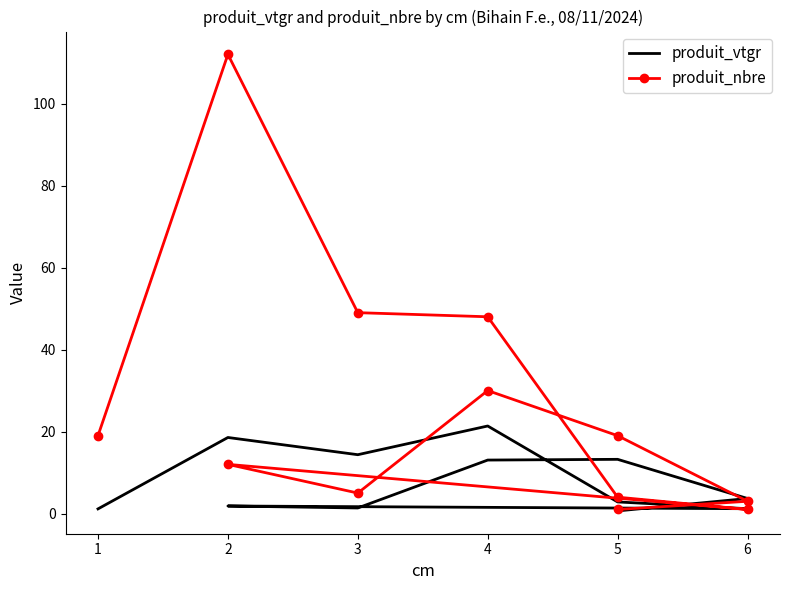

Which series ends up on top after the final intersection of produit_vtgr and produit_nbre?

produit_nbre